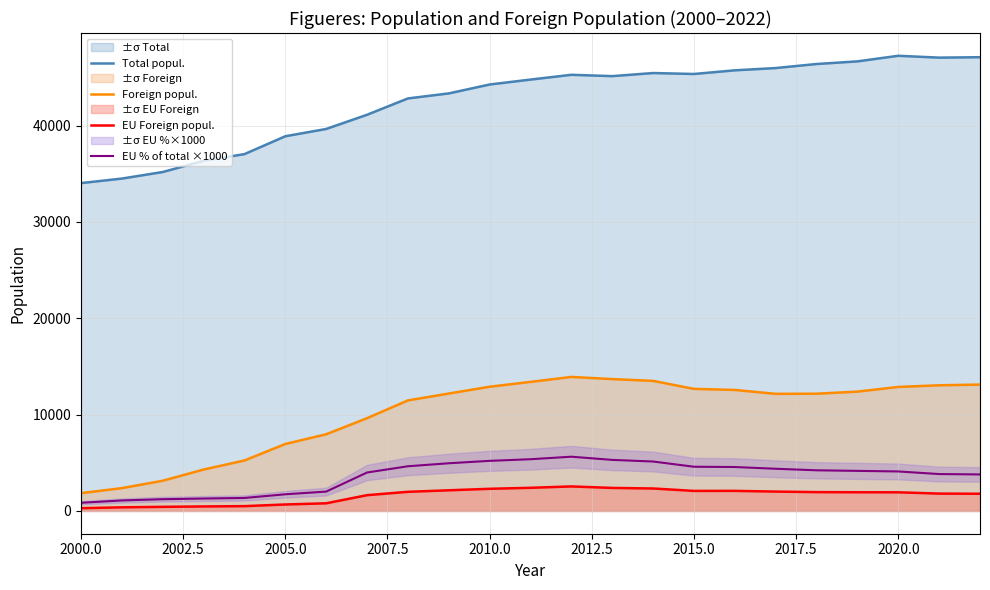

At how many categories does at least one series exceed 5289?

23